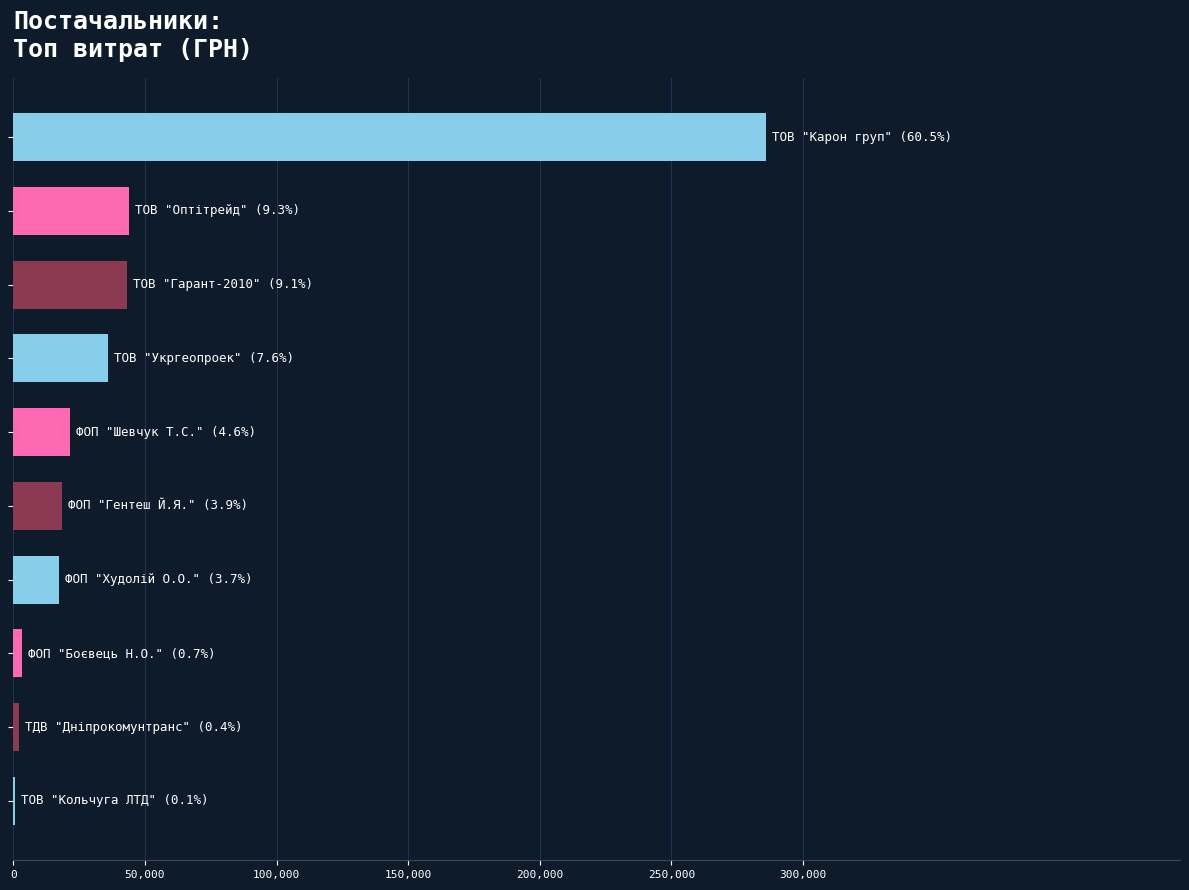

What is the greatest value displayed?

286013.9